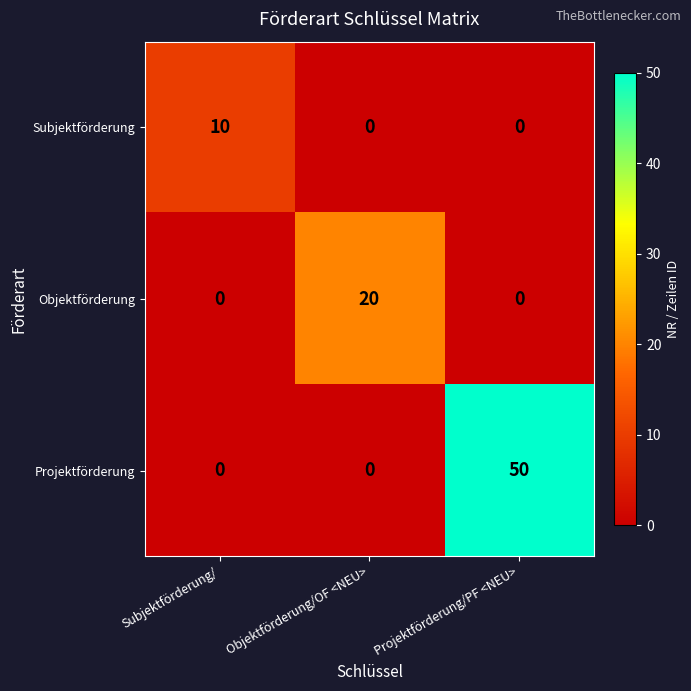

What is the highest value of the Objektförderung series?

20